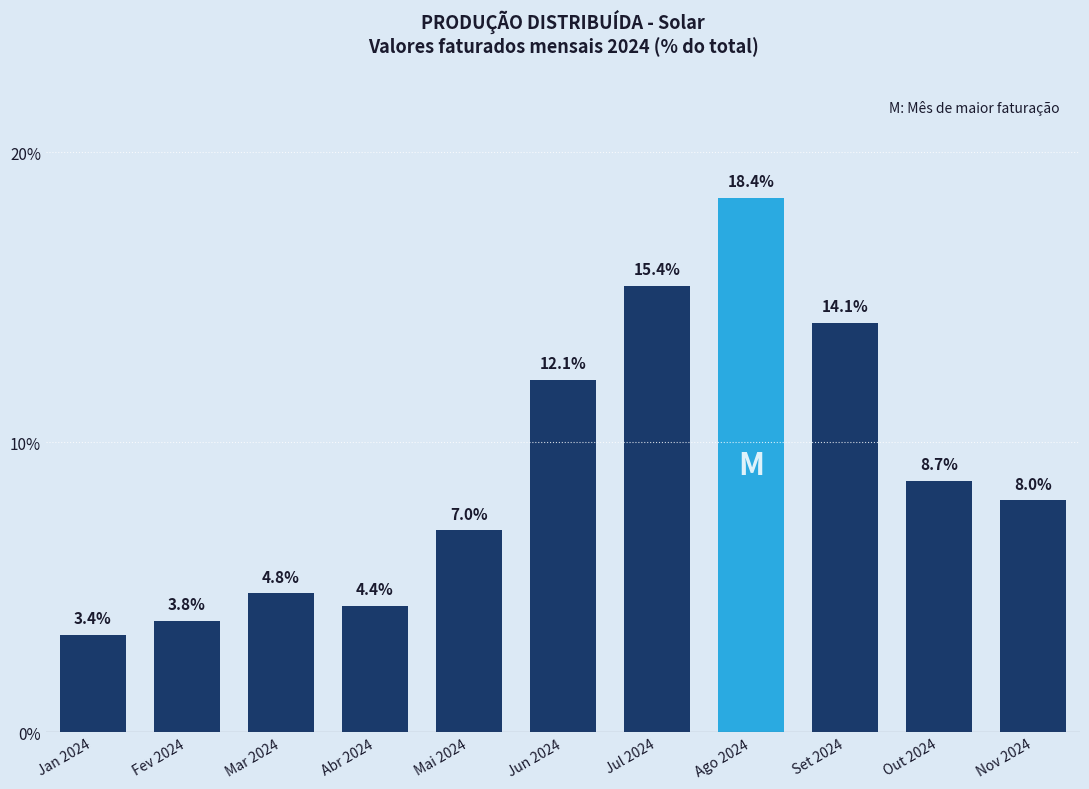

Rank the categories by value from lowest to highest.

Jan 2024, Fev 2024, Abr 2024, Mar 2024, Mai 2024, Nov 2024, Out 2024, Jun 2024, Set 2024, Jul 2024, Ago 2024